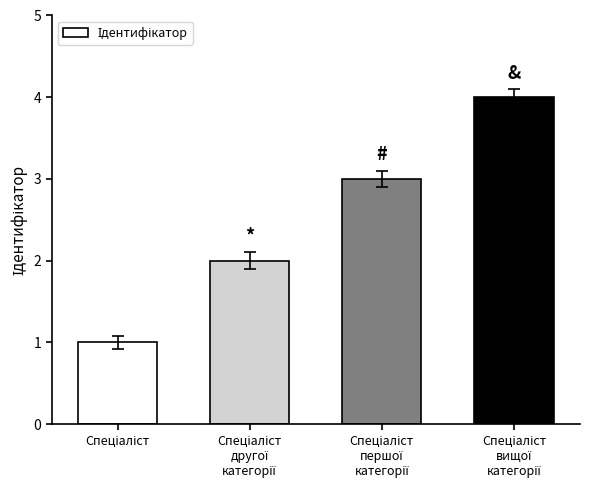

How many categories are shown in the chart?

4